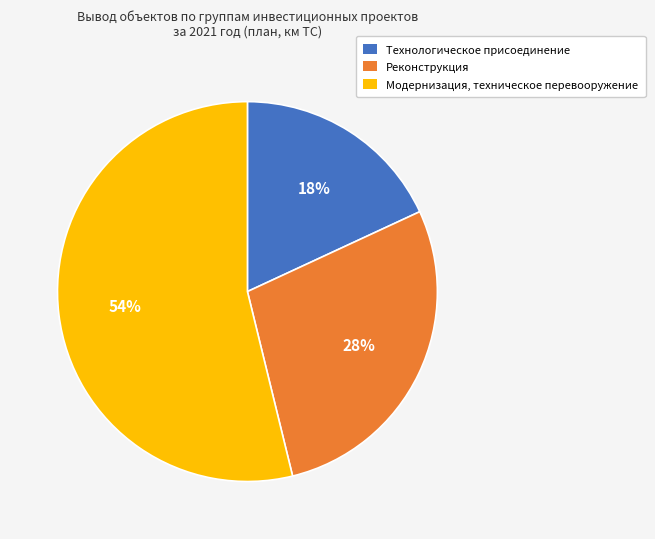

To the nearest percent, what is the average slice percentage?

33%